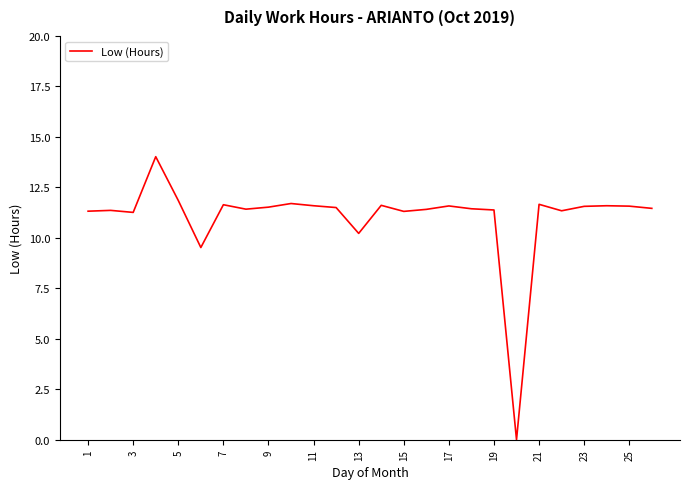

What is the difference between the maximum and minimum values?

14.0